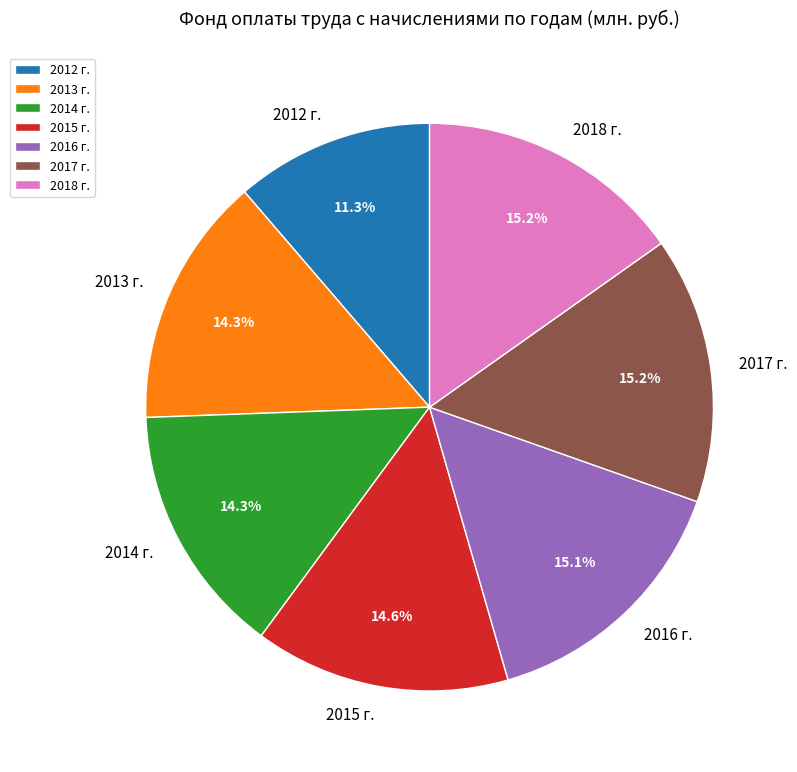

Does 2016 г. account for over 50% of the chart?

No